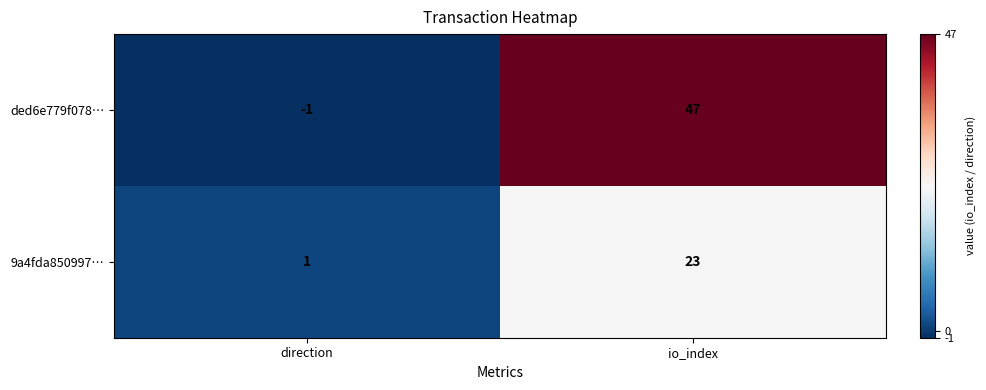

The value of 9a4fda850997… at io_index is 13. True or false?

False